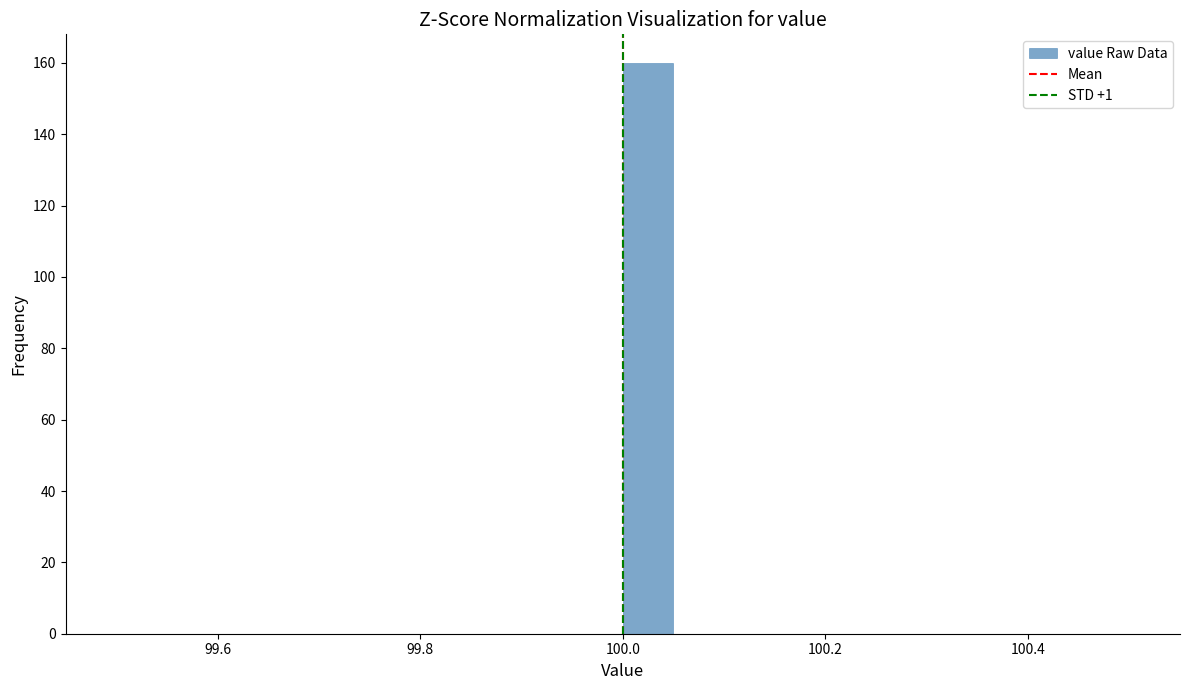

Read against the x-axis, roughly where is the centre of the tallest bar?

100.02